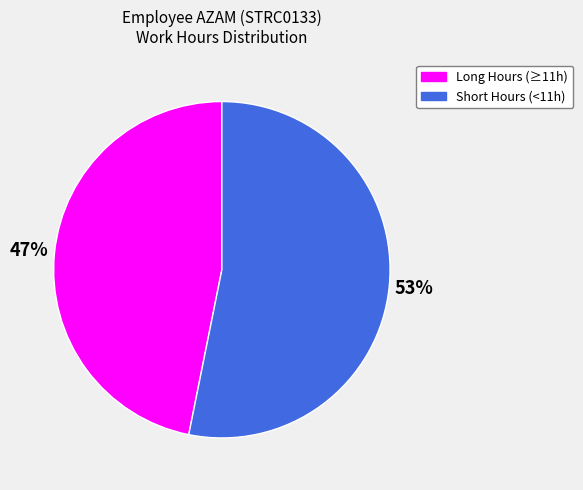

Which slice is the smallest?

Long Hours (≥11h)